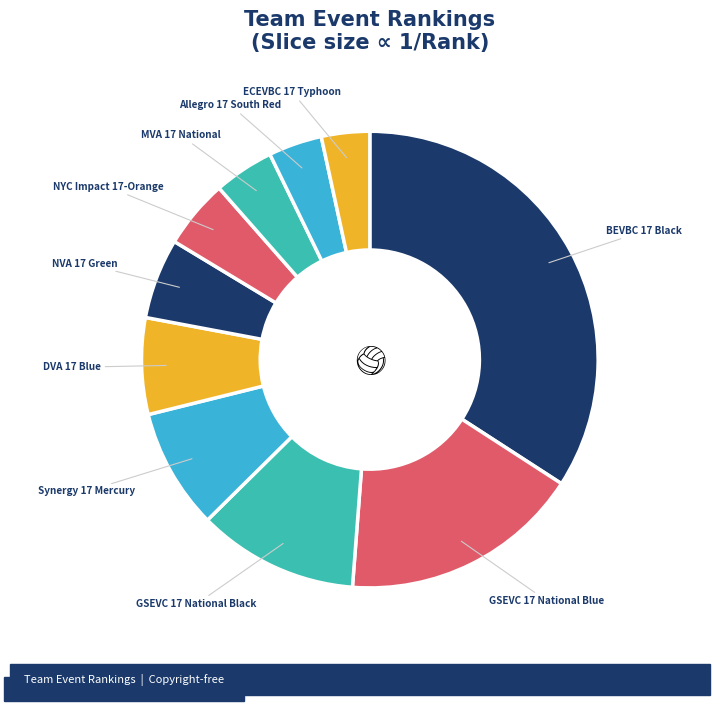

How many segments does this pie chart have?

10